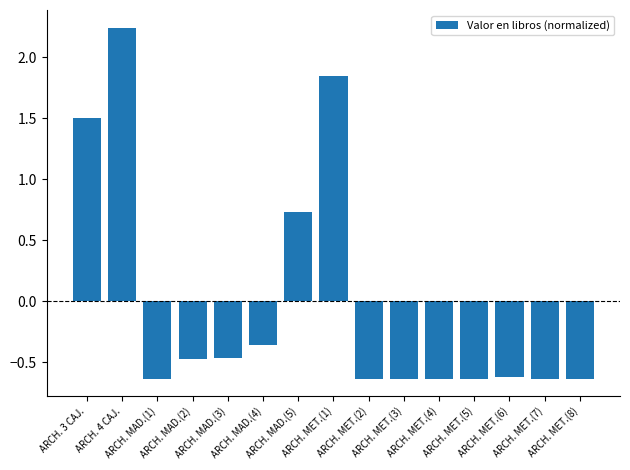

What is the difference between the values at ARCH. MET.(5) and ARCH. 4 CAJ.?

2.9